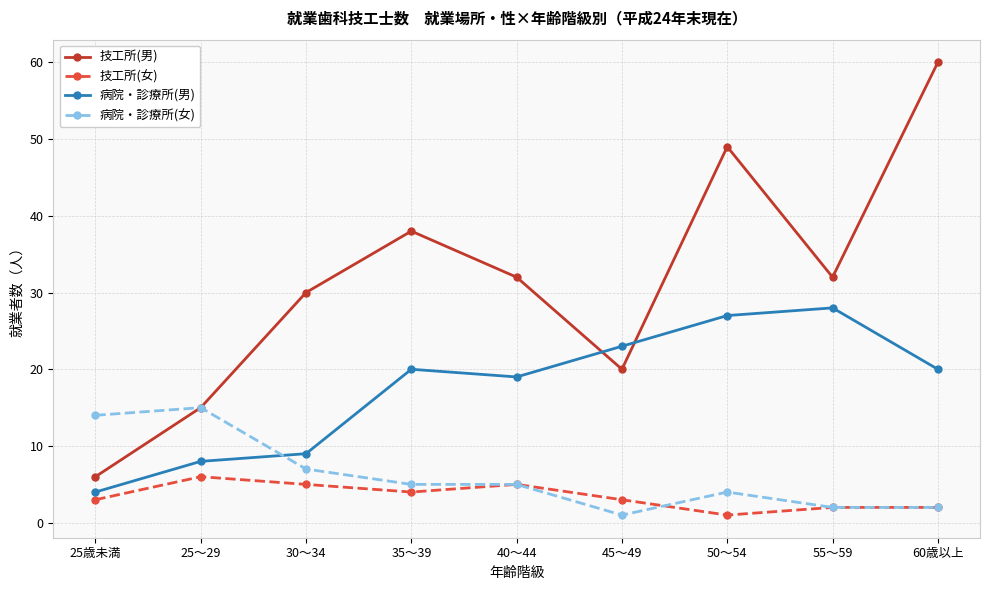

What is the difference between the maximum and minimum values in the 病院・診療所(男) series?

24